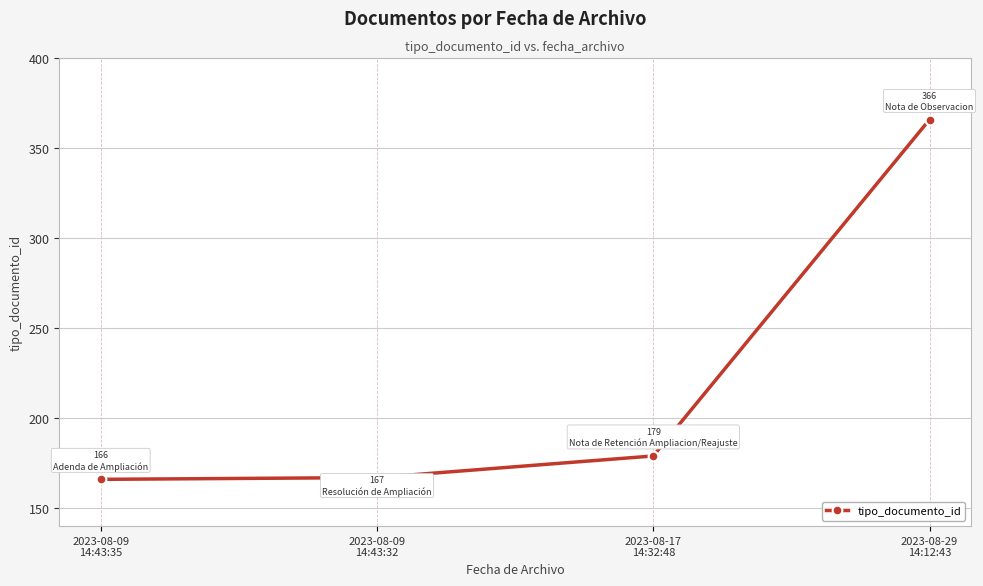

Between 2023-08-29
14:12:43 and 2023-08-09
14:43:35, which is larger?

2023-08-29
14:12:43